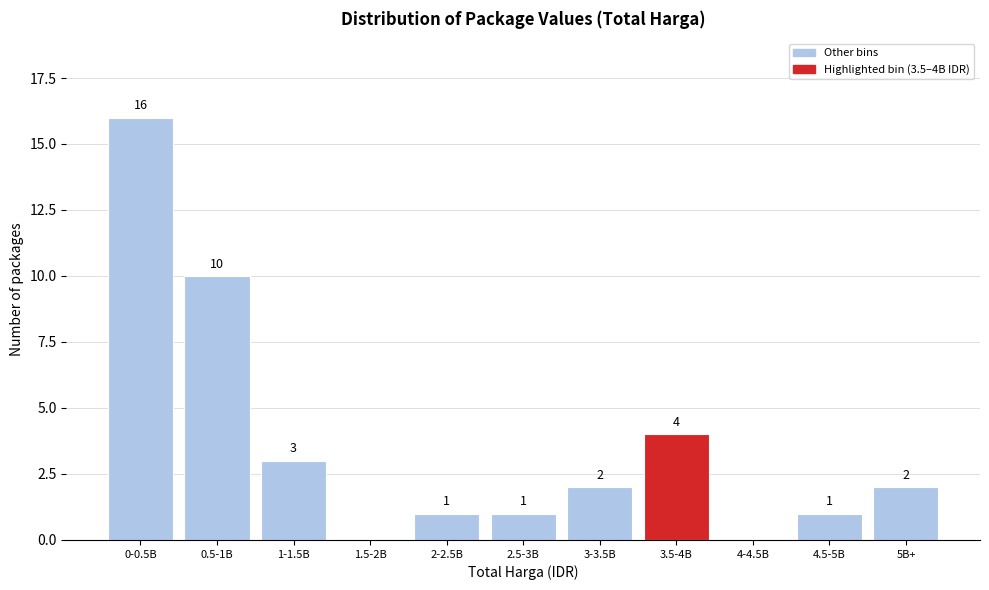

Reading right to left, transcribe all the data shown in this chart.

5B+=2	4.5-5B=1	4-4.5B=0	3.5-4B=4	3-3.5B=2	2.5-3B=1	2-2.5B=1	1.5-2B=0	1-1.5B=3	0.5-1B=10	0-0.5B=16